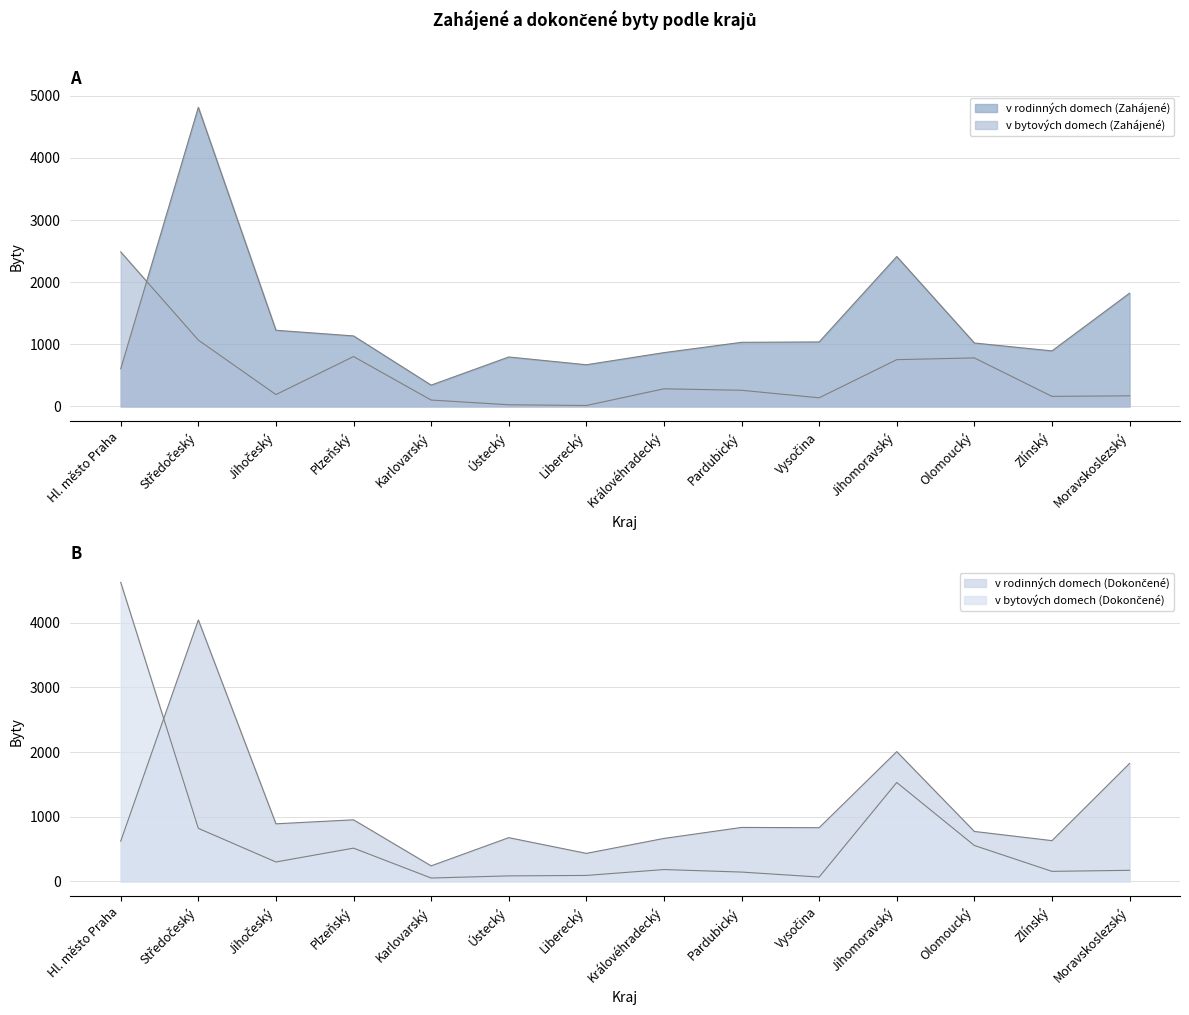

What is the difference between the v rodinných domech (Zahájené) values at Ústecký and Hl. město Praha?

189